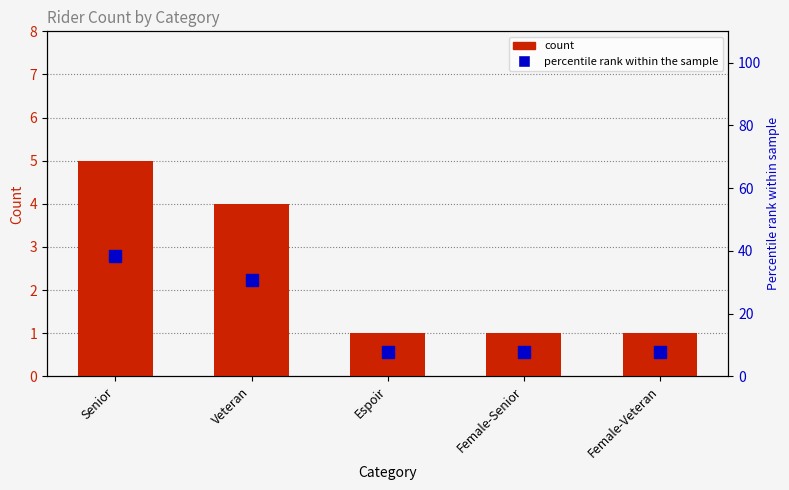

At how many categories does at least one series exceed 25?

2